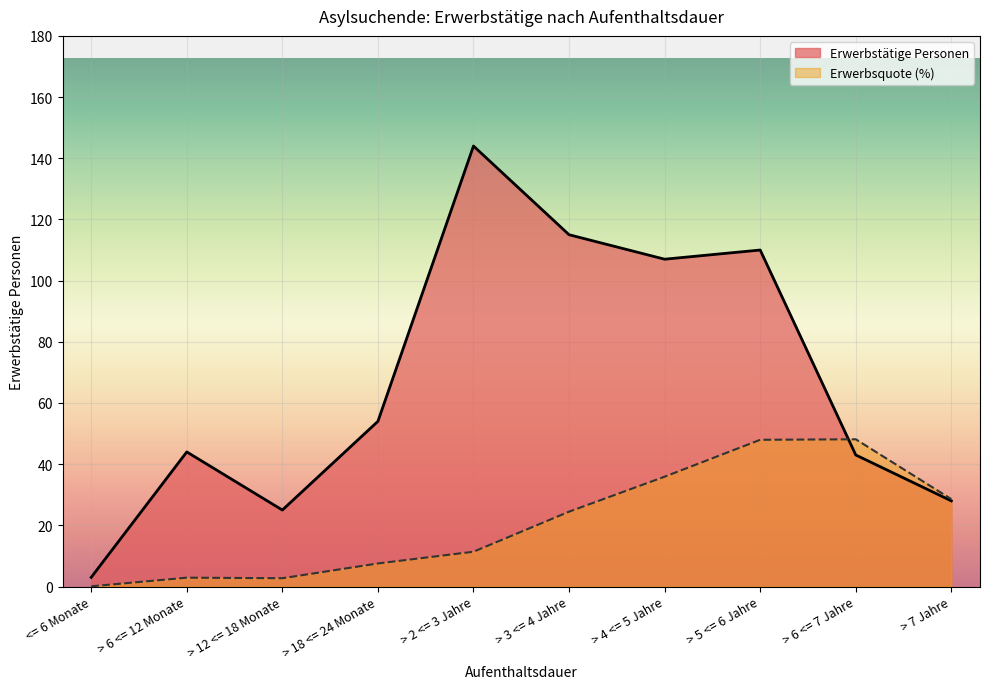

How many data points in Erwerbsquote are less than 24?

5